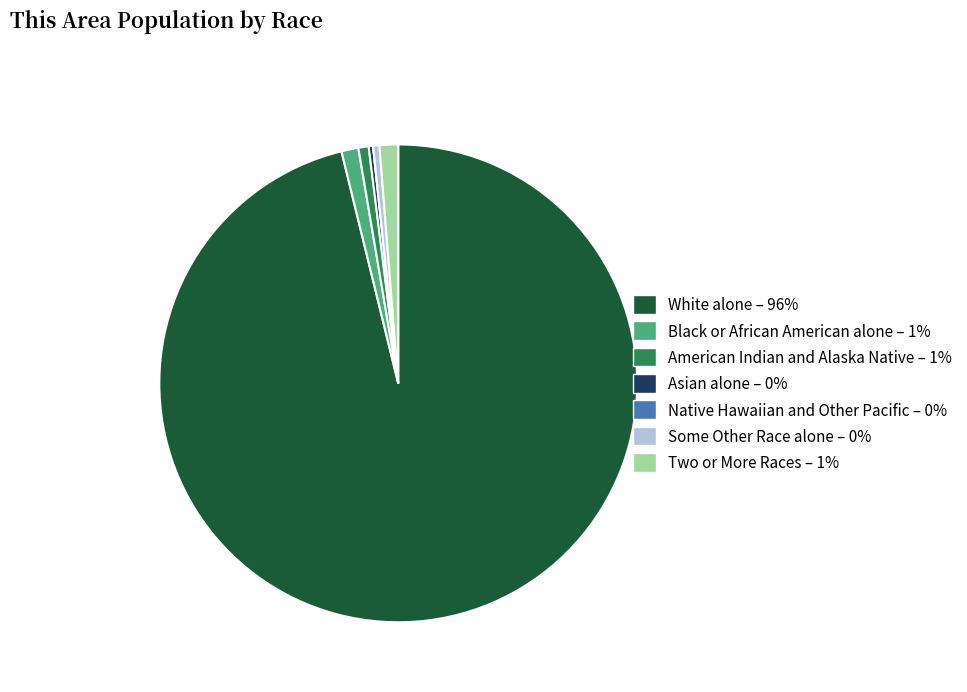

Which has a higher value, Some Other Race alone – 0% or Two or More Races – 1%?

Two or More Races – 1%